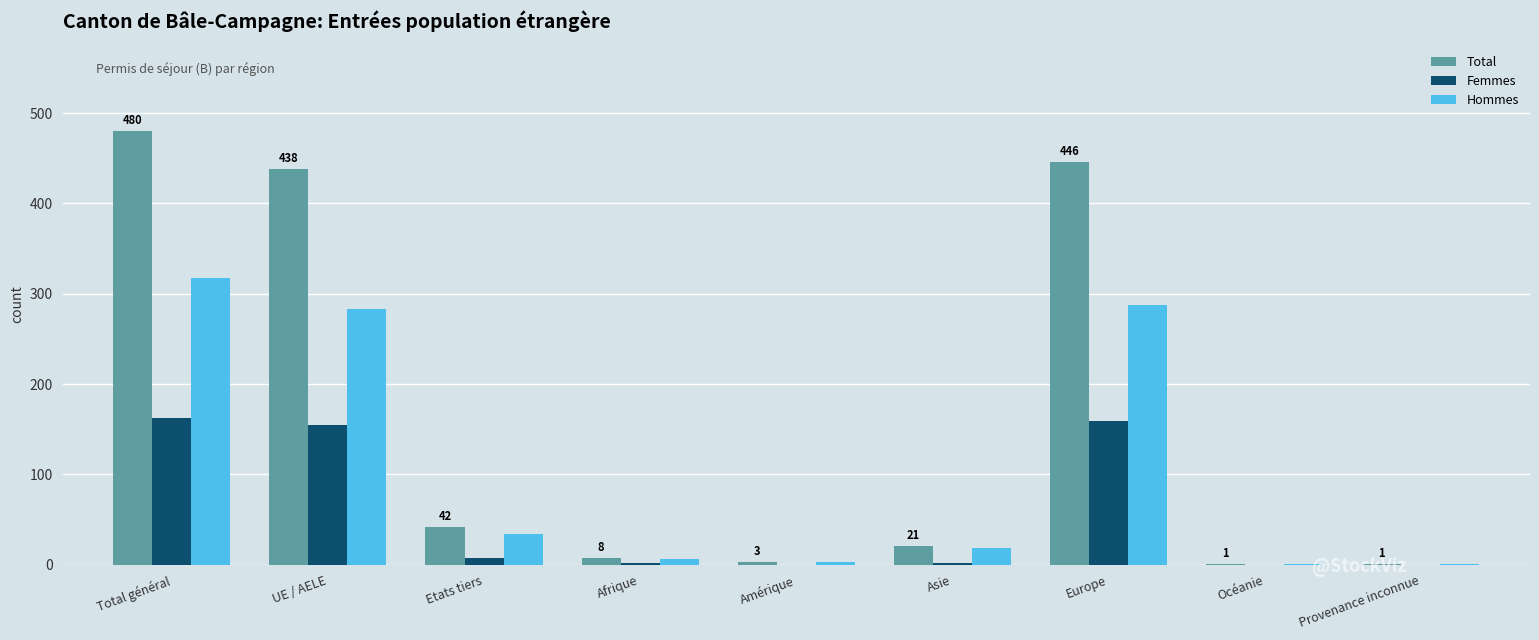

The value of Femmes at Océanie is -96. True or false?

False